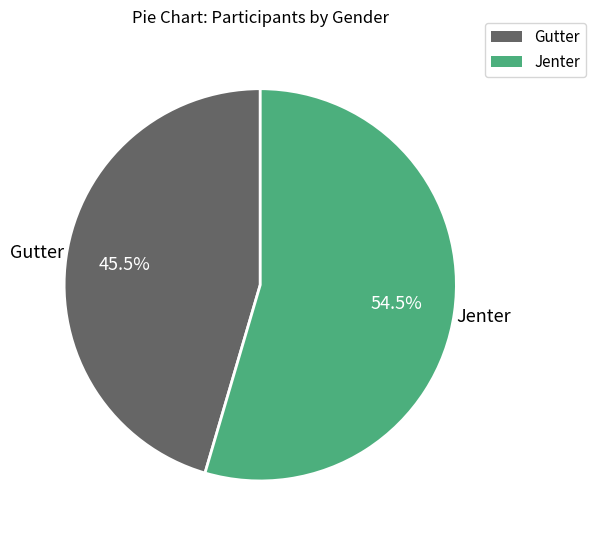

Combined, do Jenter and Gutter account for over 50%?

Yes